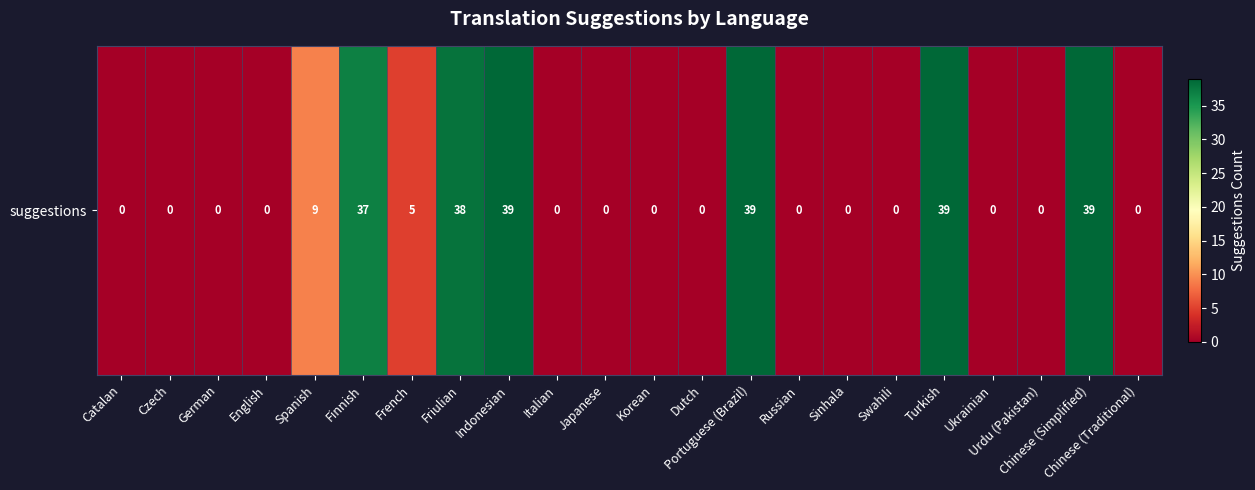

Rank the categories by value from lowest to highest.

Catalan, Czech, German, English, Italian, Japanese, Korean, Dutch, Russian, Sinhala, Swahili, Ukrainian, Urdu (Pakistan), Chinese (Traditional), French, Spanish, Finnish, Friulian, Indonesian, Portuguese (Brazil), Turkish, Chinese (Simplified)